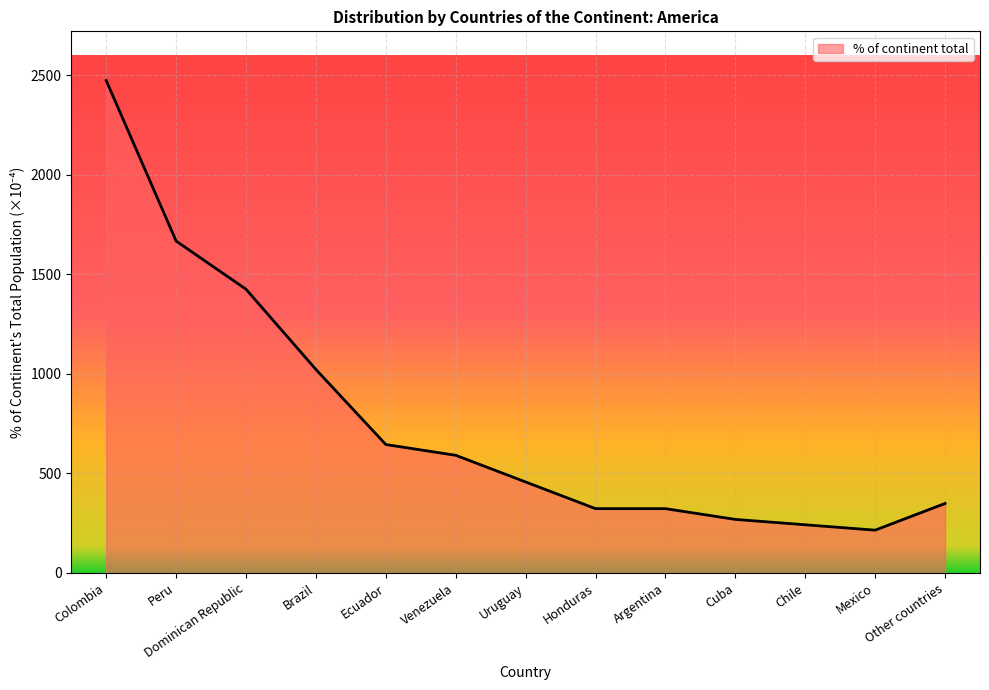

Which label corresponds to the largest value in the chart?

Colombia